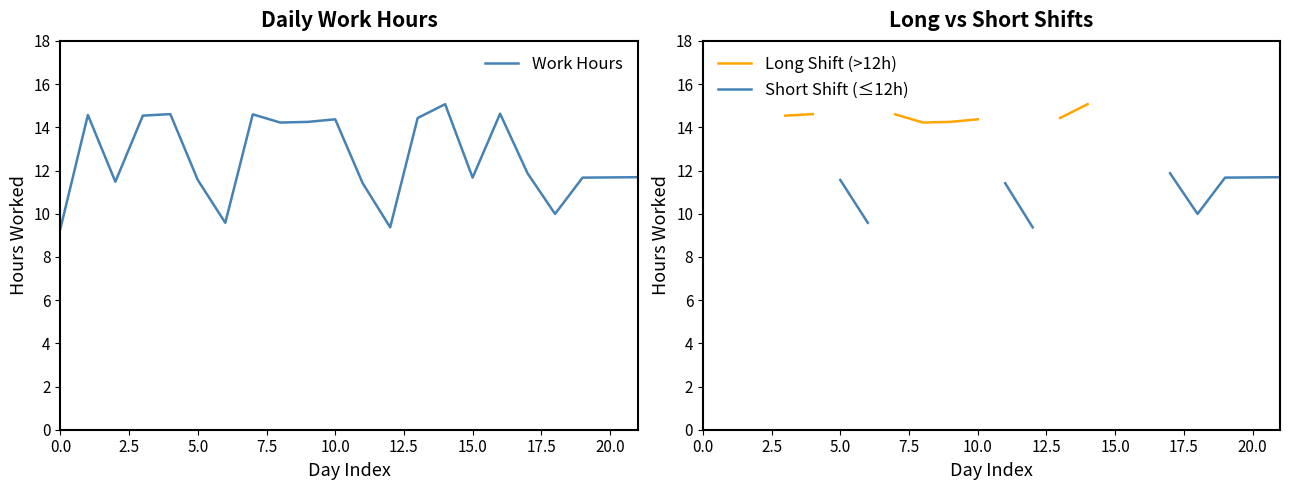

Is the value of Work Hours at 15 greater than the value of Long Shift (>12h) at 12?

No